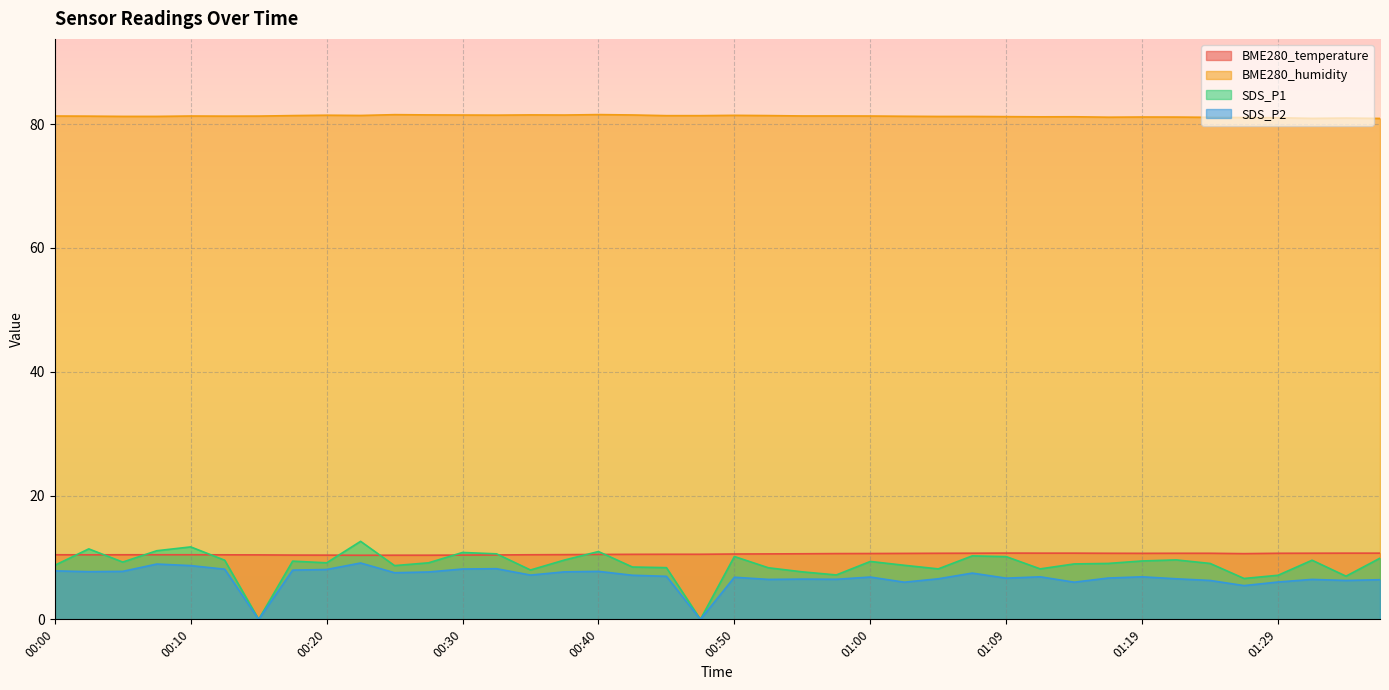

Where is BME280_temperature nearest to the value 10?

00:22